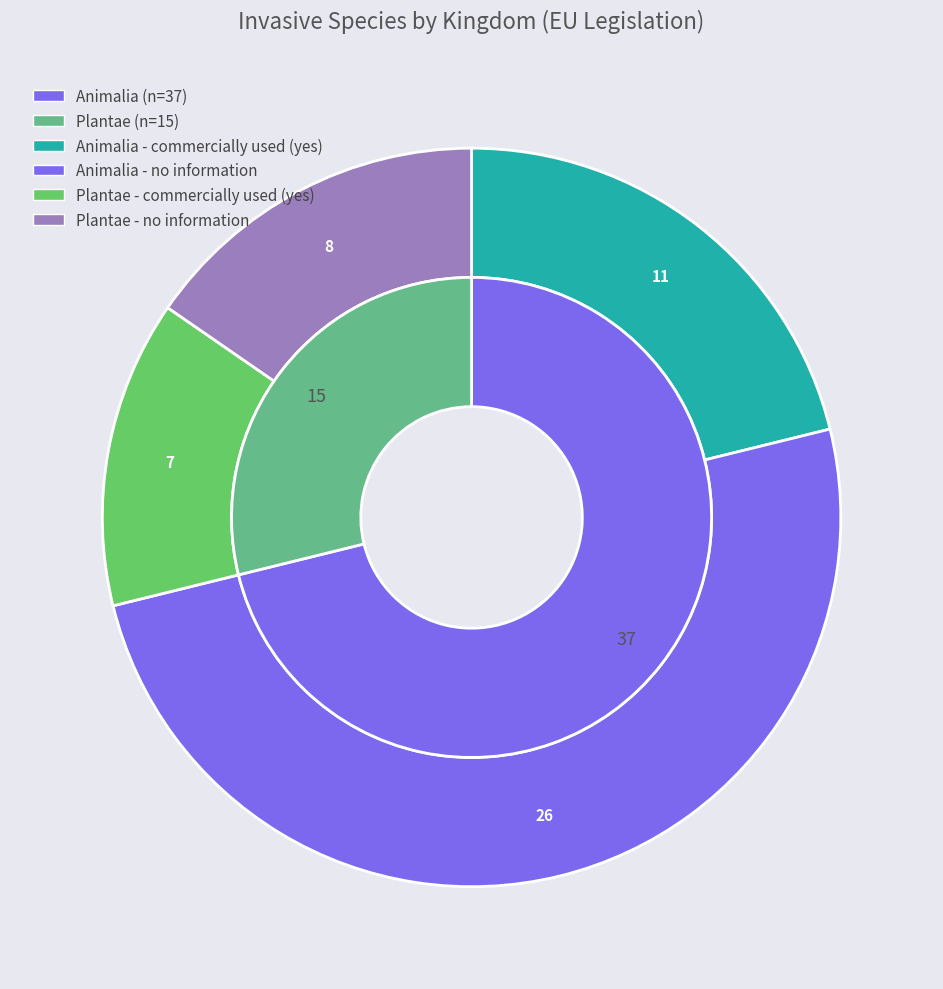

What is the smallest slice in the pie chart?

Plantae